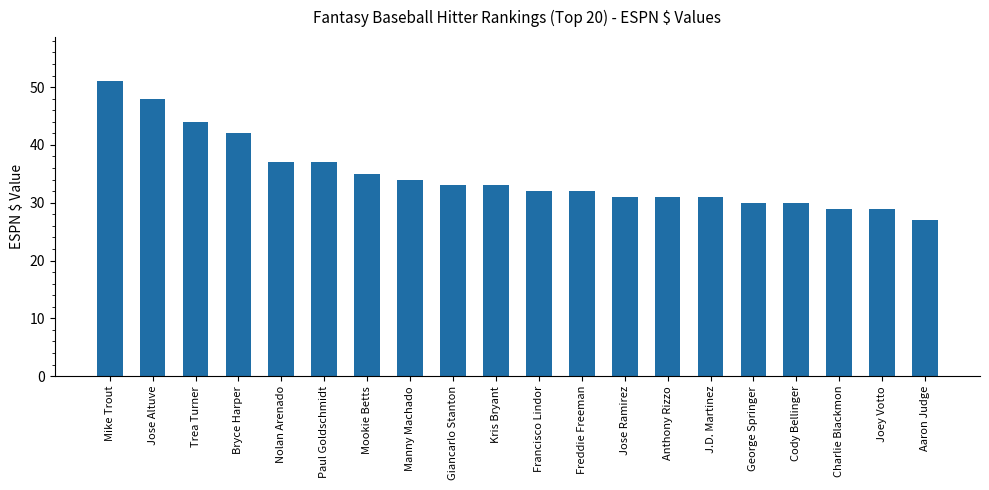

What is the label of the 6th bar from the left?

Paul Goldschmidt